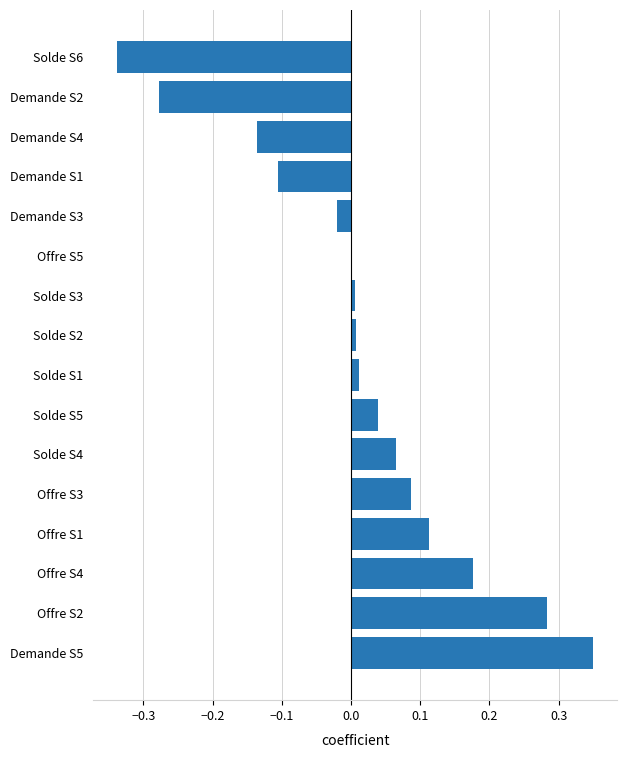

Are the bars horizontal?

Yes